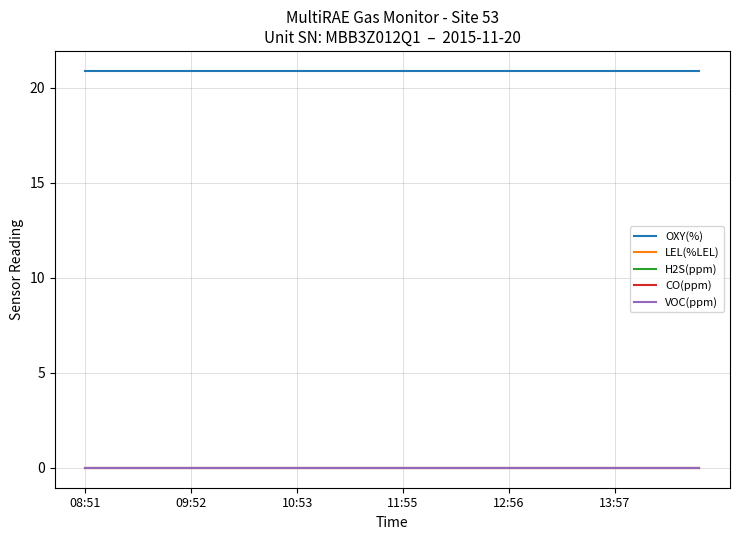

At which category is the sum across all series the highest?

08:51